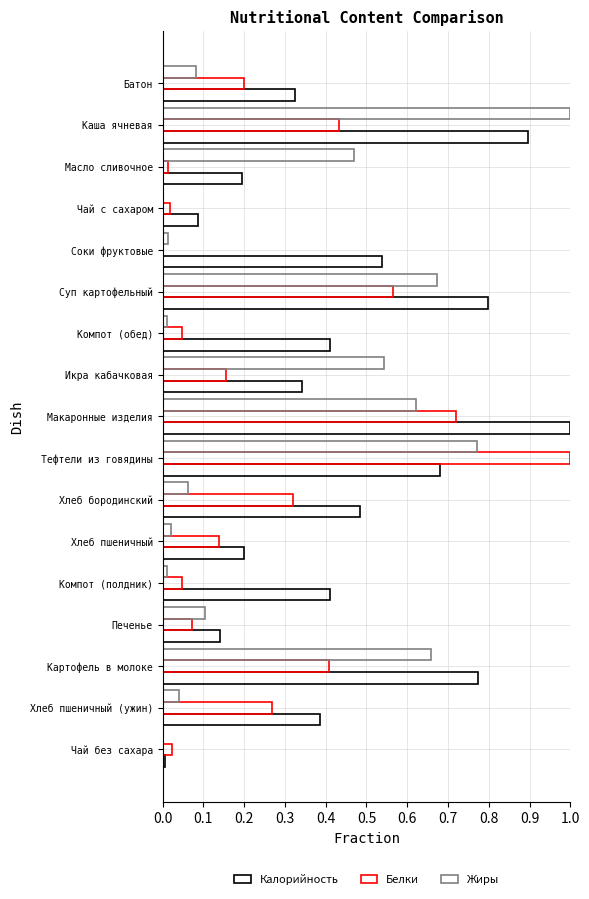

At which label is Калорийность closest to 0?

Чай без сахара